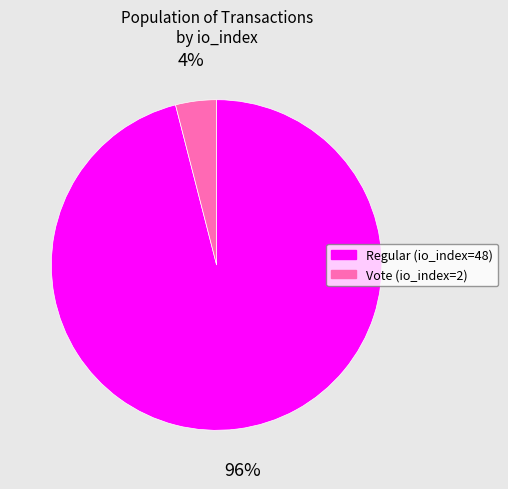

The Regular (io_index=48) slice represents 82% of the pie. True or false?

False